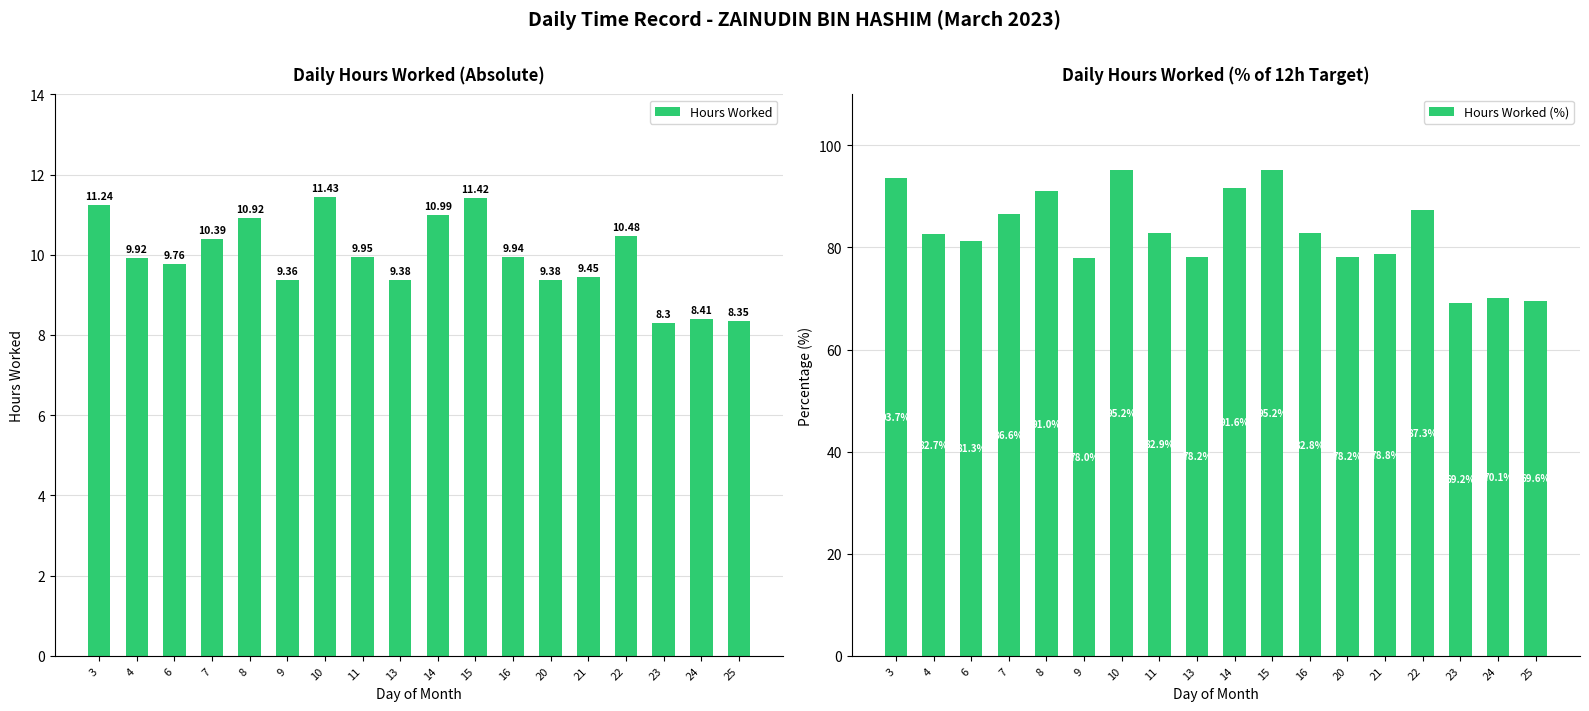

The Hours Worked (%) series shows 82.7 at 4. True or false?

True